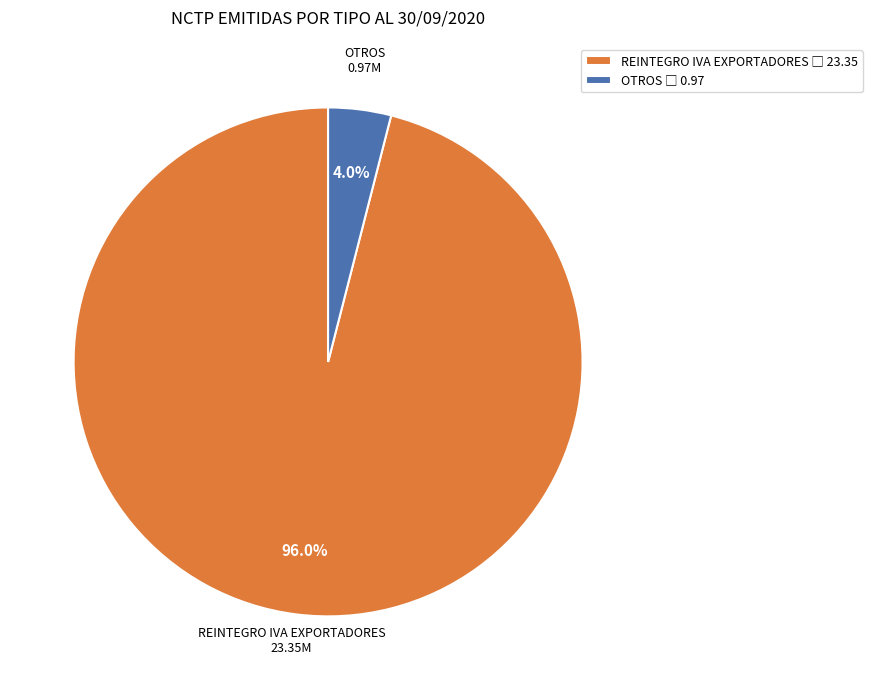

To the nearest percent, what is the difference between the largest and smallest slice percentages?

92%